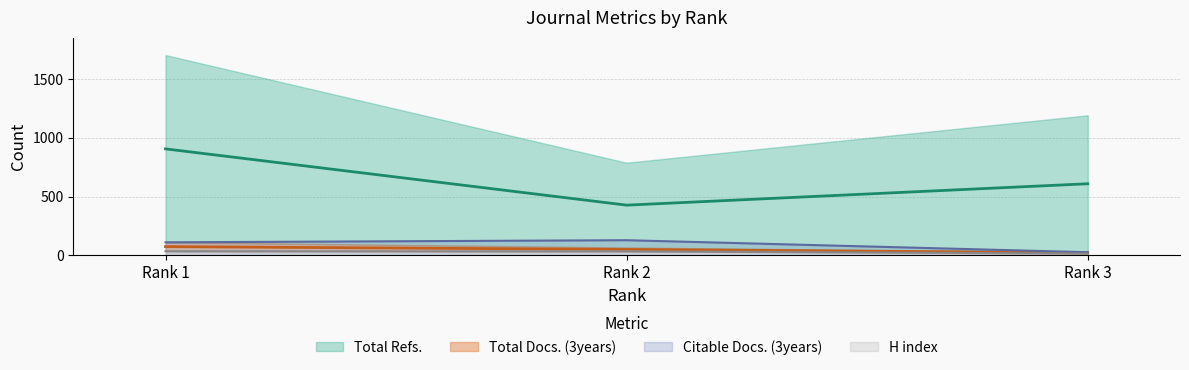

What is the difference between the Total Refs. values at Rank 1 and Rank 3?

296.5